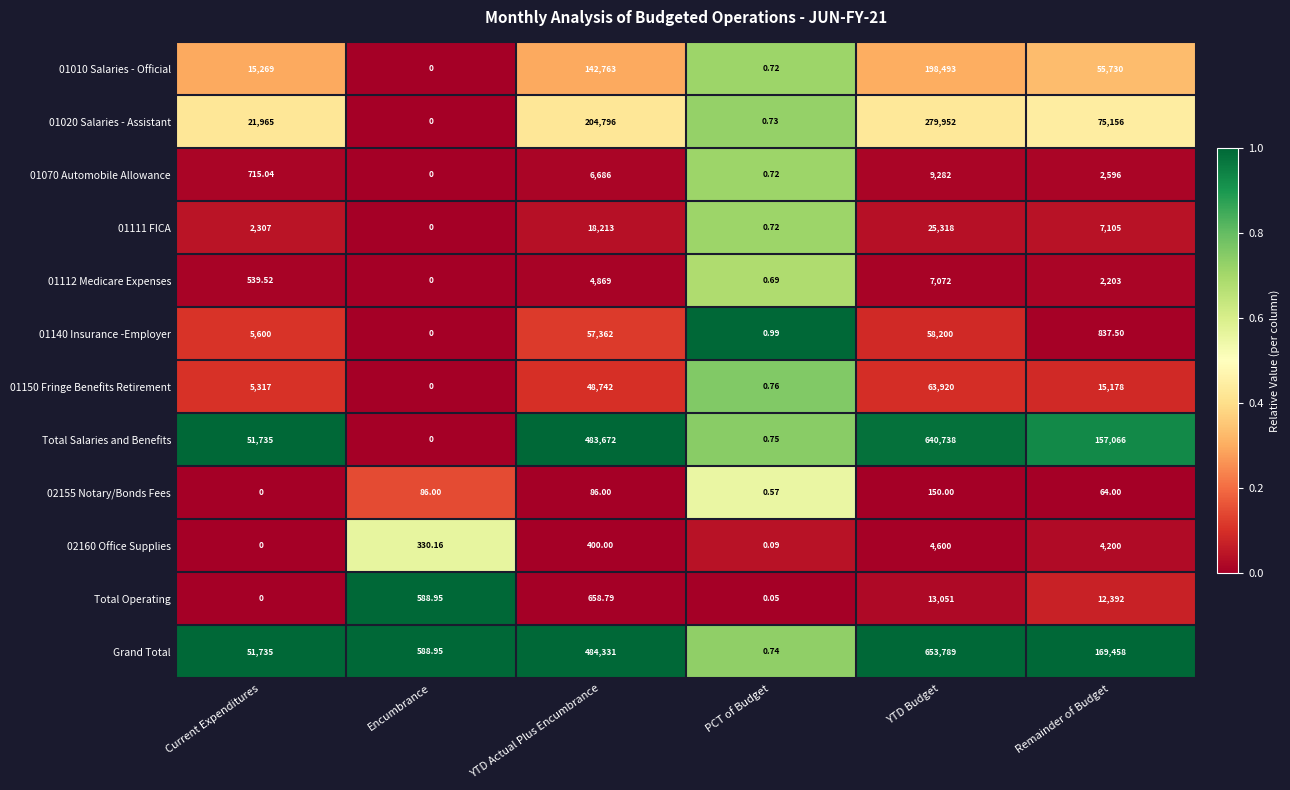

Where is 01010 Salaries - Official nearest to the value 99246?

Remainder of Budget